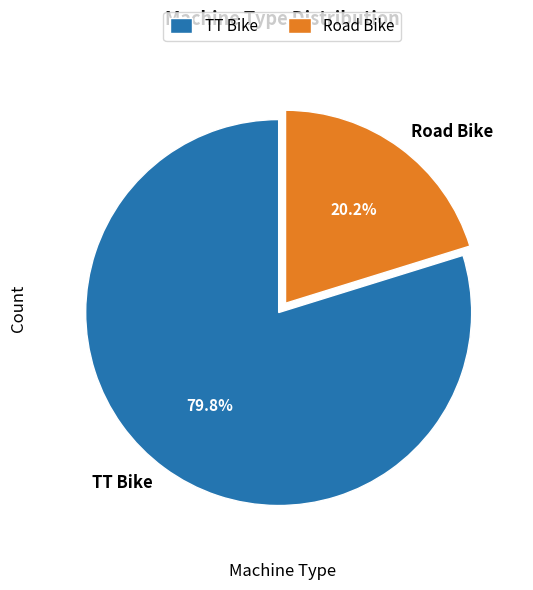

How many slices are in this pie chart?

2